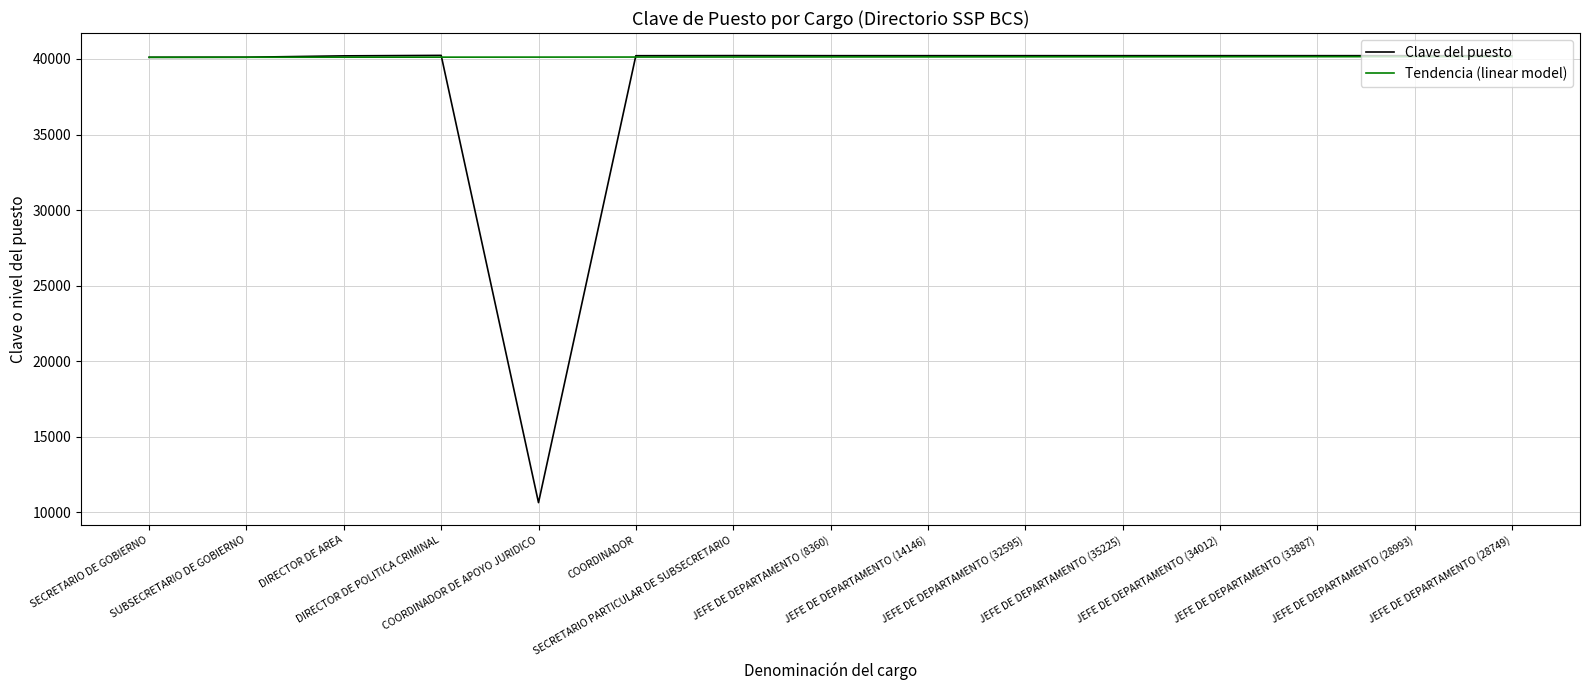

List the series in order of their overall mean, highest first.

Tendencia (linear model), Clave del puesto